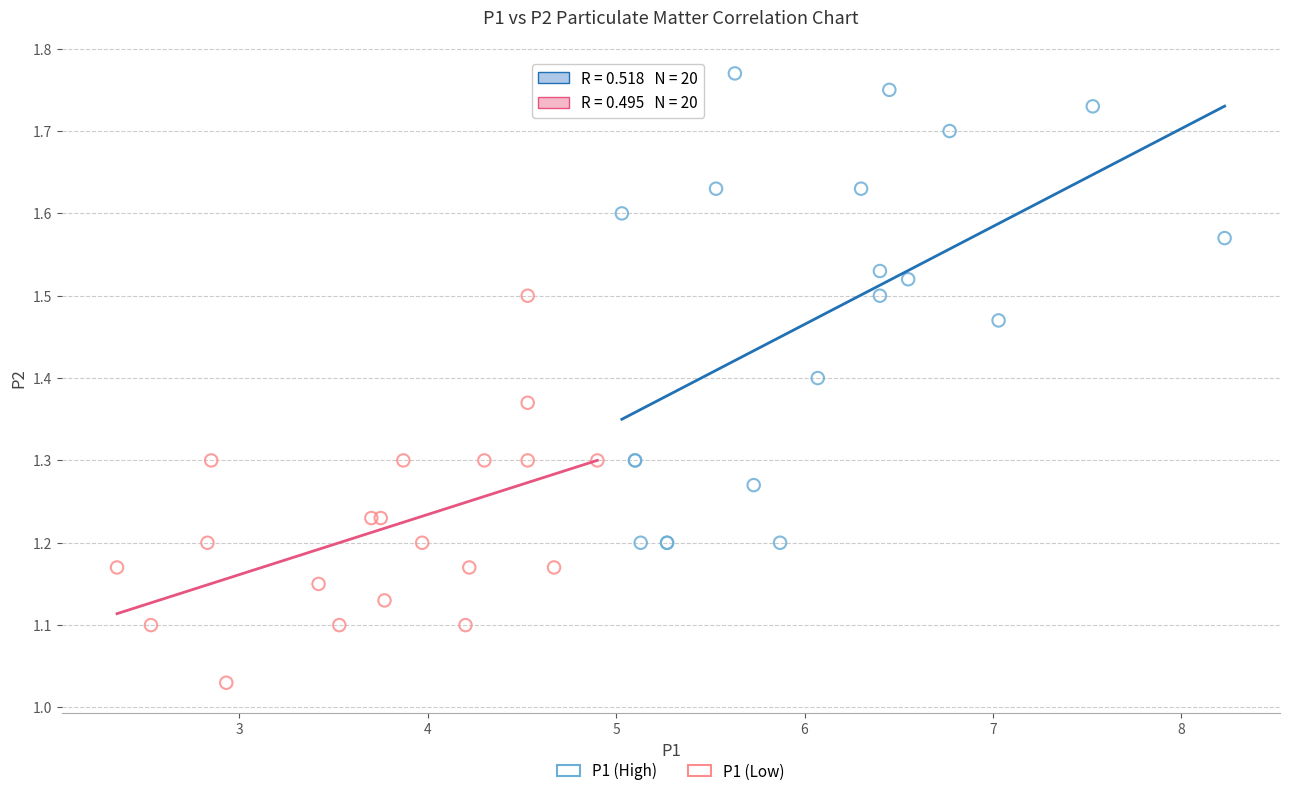

Which series contains the highest Y value?

P1 (High)